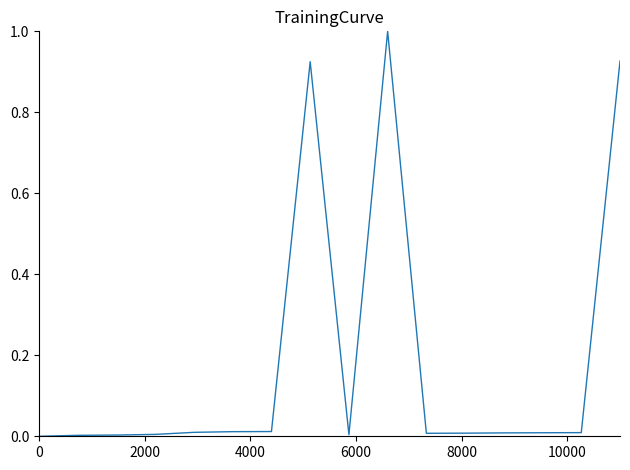

What is the maximum value shown in the chart?

1.0